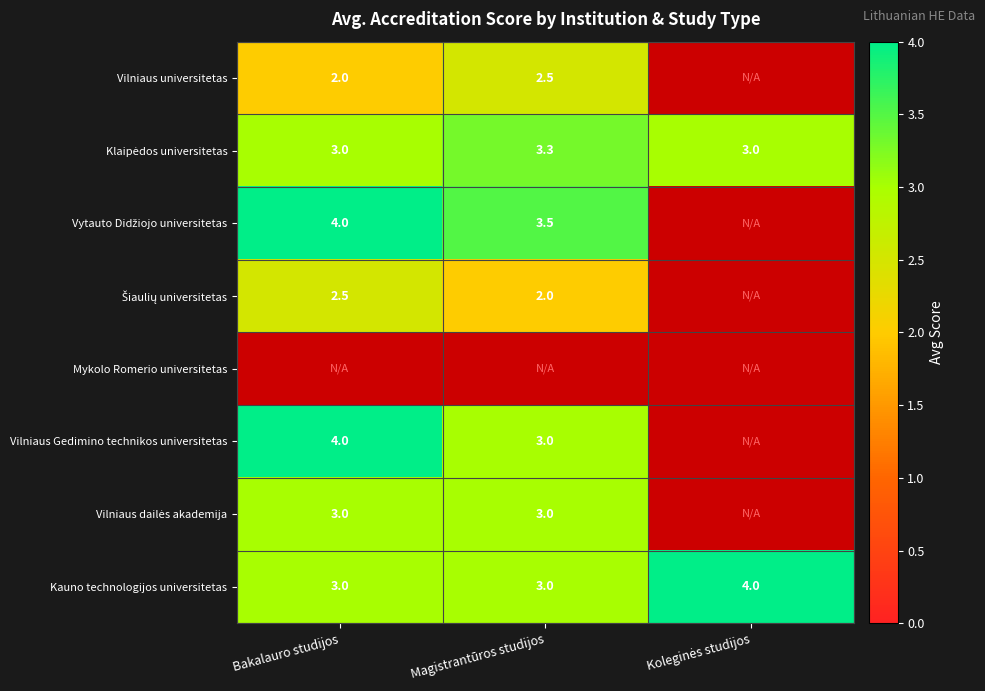

Is it true that Vilniaus universitetas equals 2.7 at Bakalauro studijos?

False